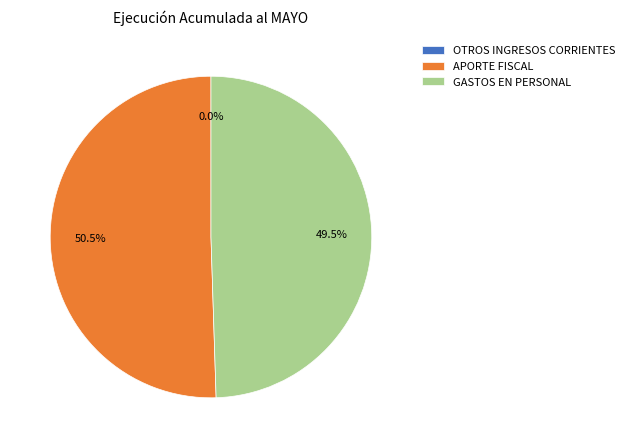

Do APORTE FISCAL and GASTOS EN PERSONAL together represent more than half of the pie?

Yes